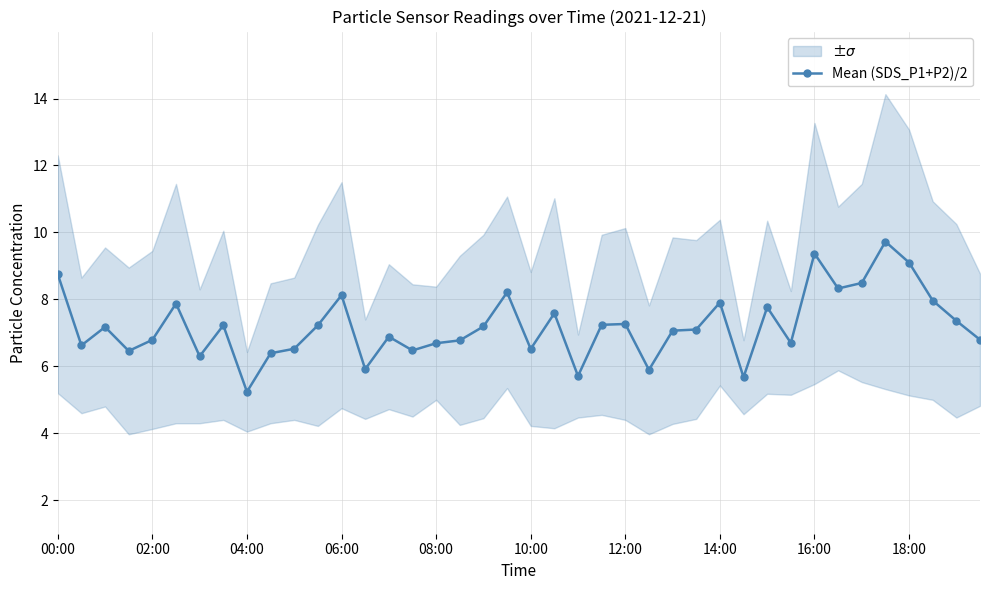

What is the average value?

7.2